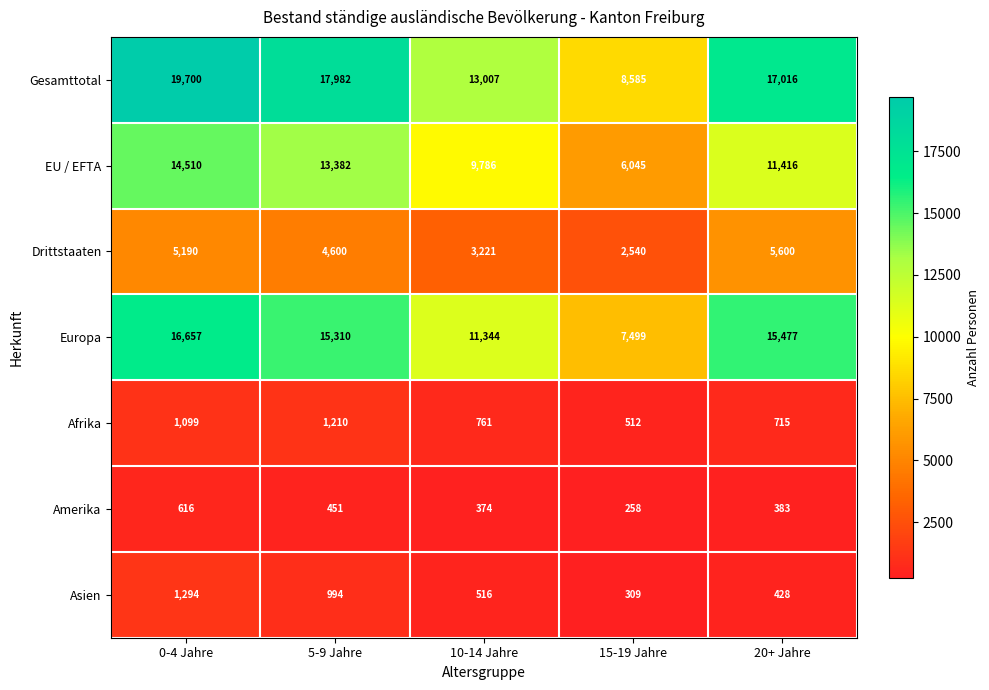

What value does the Europa series have at 10-14 Jahre?

11344